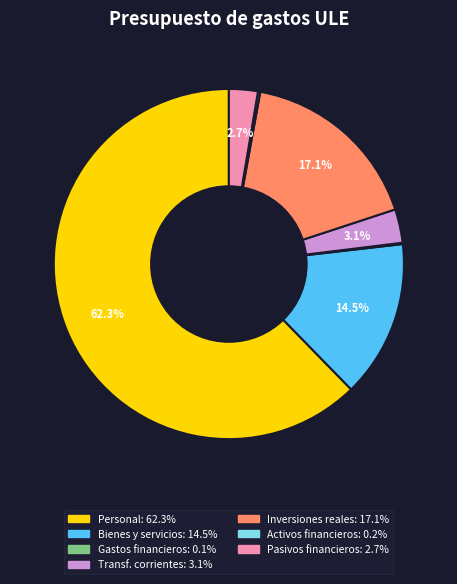

Does any single category account for the majority?

Yes